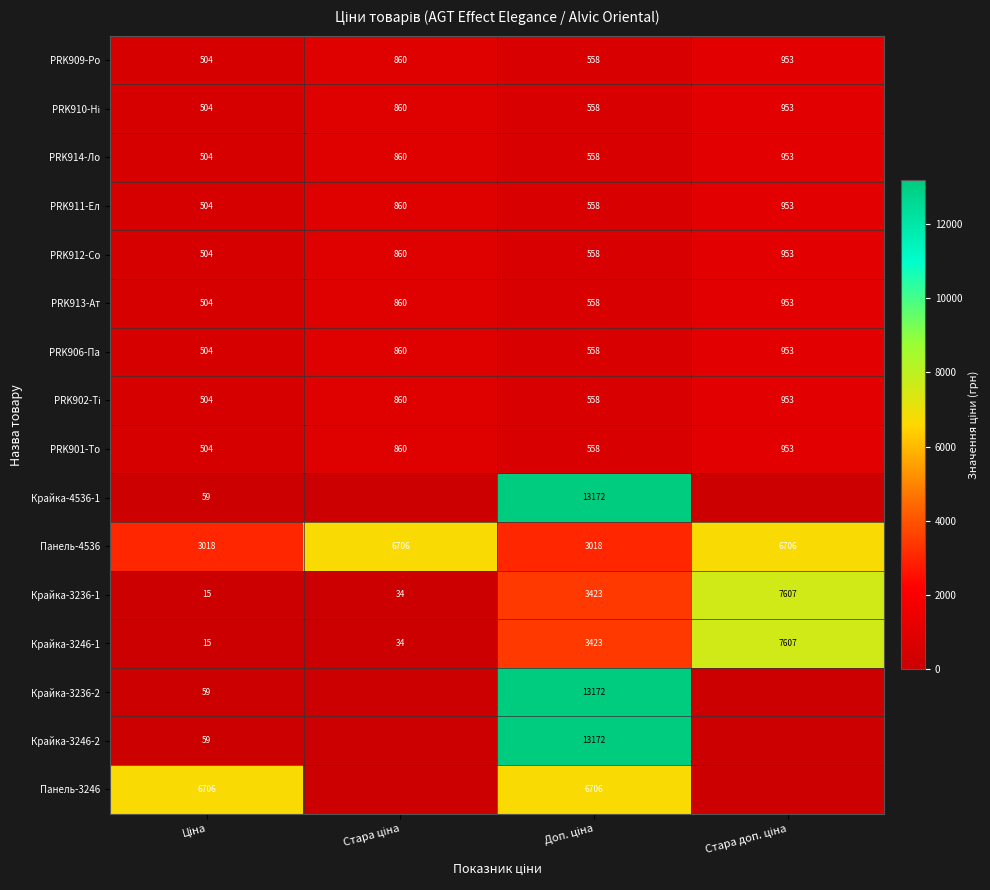

What is the maximum value shown in the chart?

13171.5